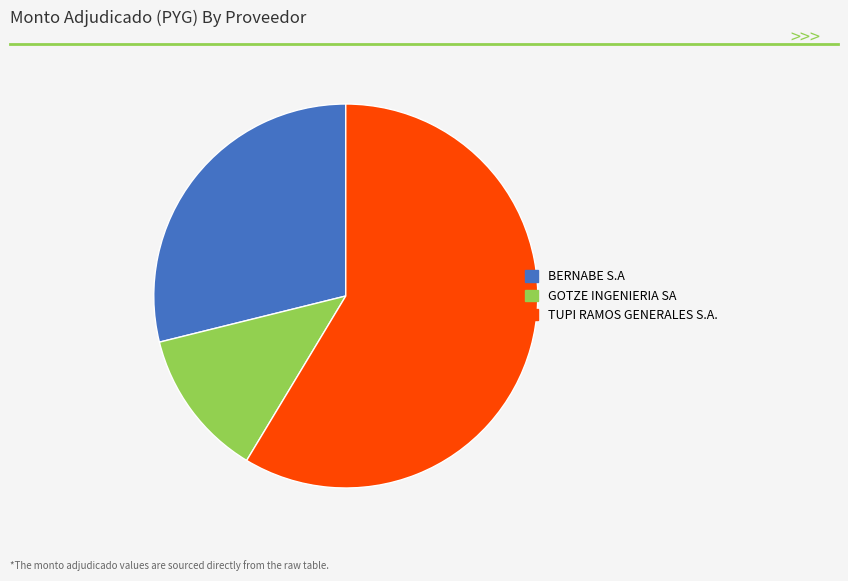

The BERNABE S.A slice represents 23% of the pie. True or false?

False